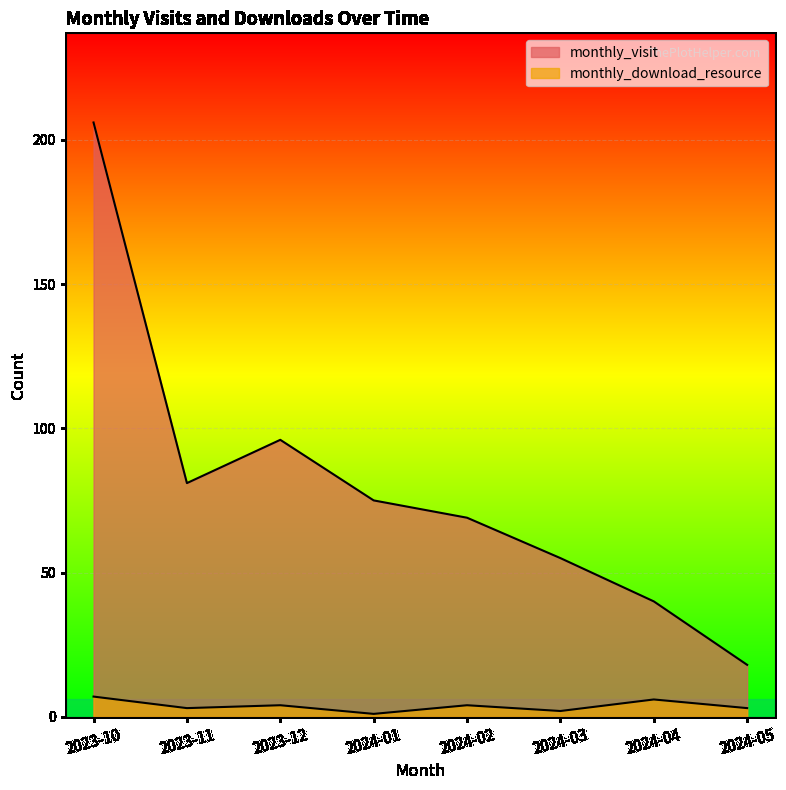

True or false: monthly_visit and monthly_download_resource intersect in this chart.

False